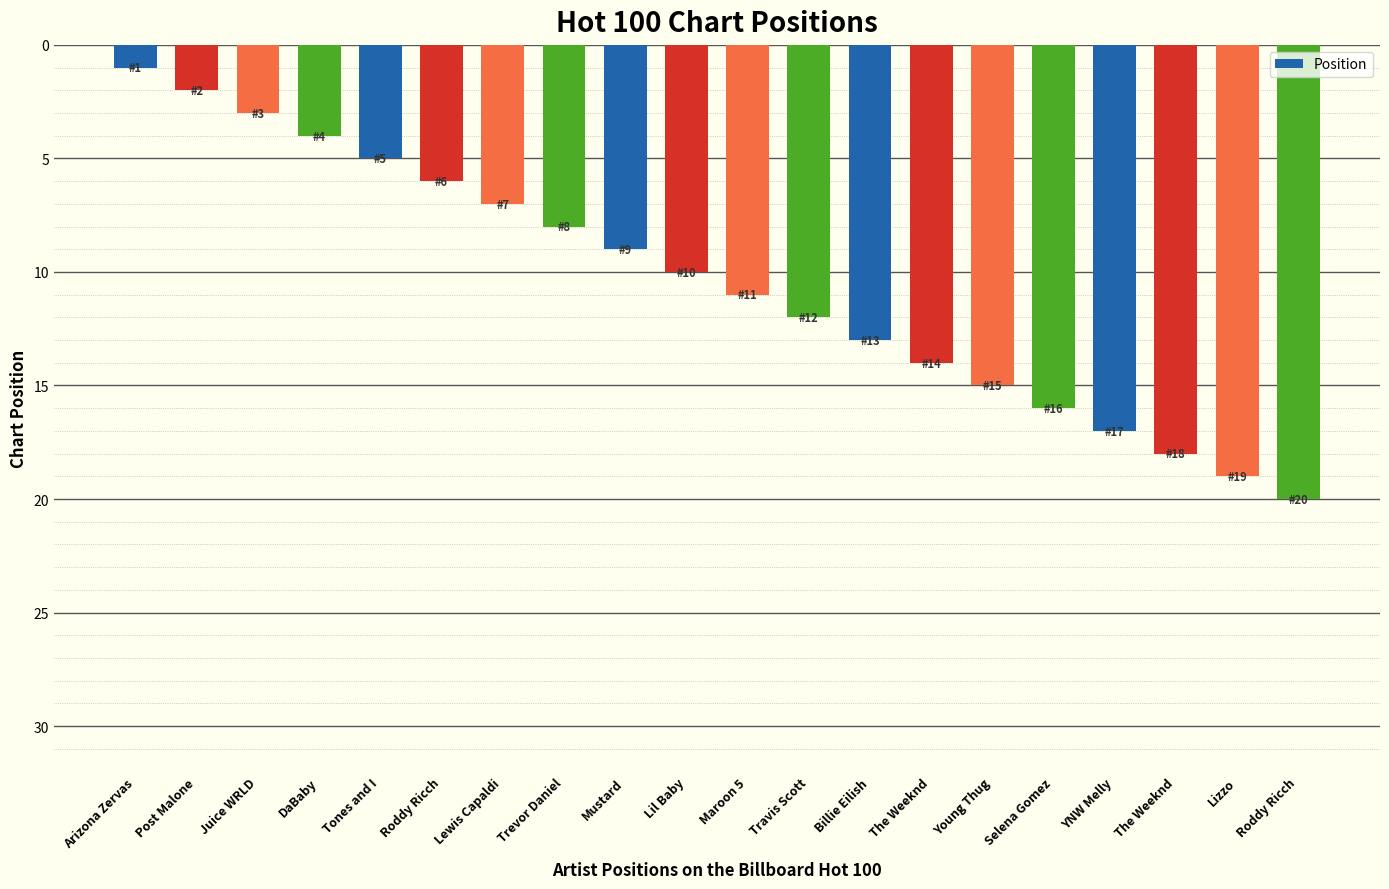

How many distinct data groups are displayed?

1